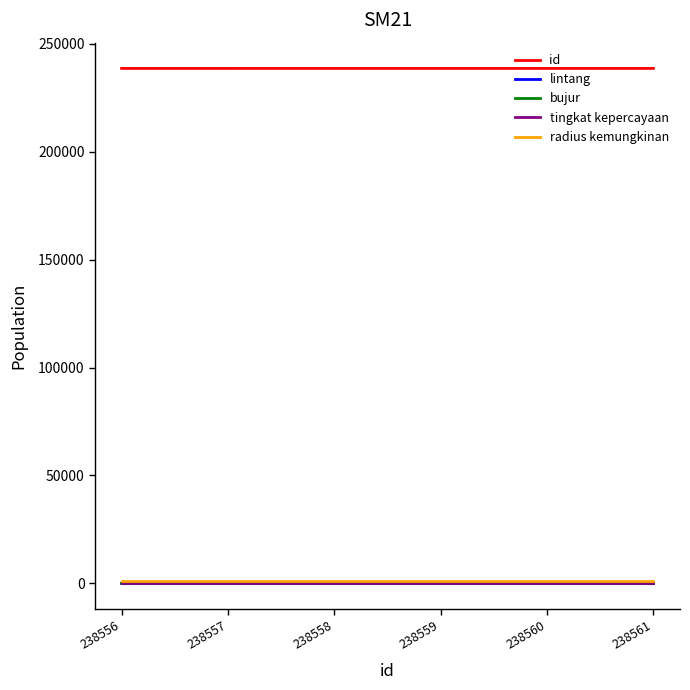

The id series shows 139773.3 at 238558. True or false?

False